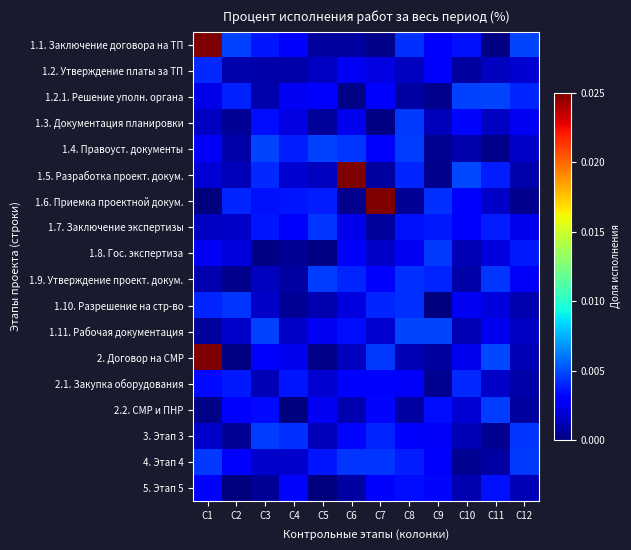

Reading left to right, extract all data points from this chart.

1.1. Заключение договора на ТП: C1=1.0	C2=0.0	C3=0.0	C4=0.0	C5=0.0	C6=0.0	C7=0.0	C8=0.0	C9=0.0	C10=0.0	C11=0.0	C12=0.0
1.2. Утверждение платы за ТП: C1=0.0	C2=0.0	C3=0.0	C4=0.0	C5=0.0	C6=0.0	C7=0.0	C8=0.0	C9=0.0	C10=0.0	C11=0.0	C12=0.0
1.2.1. Решение уполн. органа: C1=0.0	C2=0.0	C3=0.0	C4=0.0	C5=0.0	C6=0.0	C7=0.0	C8=0.0	C9=0.0	C10=0.0	C11=0.0	C12=0.0
1.3. Документация планировки: C1=0.0	C2=0.0	C3=0.0	C4=0.0	C5=0.0	C6=0.0	C7=0.0	C8=0.0	C9=0.0	C10=0.0	C11=0.0	C12=0.0
1.4. Правоуст. документы: C1=0.0	C2=0.0	C3=0.0	C4=0.0	C5=0.0	C6=0.0	C7=0.0	C8=0.0	C9=0.0	C10=0.0	C11=0.0	C12=0.0
1.5. Разработка проект. докум.: C1=0.0	C2=0.0	C3=0.0	C4=0.0	C5=0.0	C6=1.0	C7=0.0	C8=0.0	C9=0.0	C10=0.0	C11=0.0	C12=0.0
1.6. Приемка проектной докум.: C1=0.0	C2=0.0	C3=0.0	C4=0.0	C5=0.0	C6=0.0	C7=1.0	C8=0.0	C9=0.0	C10=0.0	C11=0.0	C12=0.0
1.7. Заключение экспертизы: C1=0.0	C2=0.0	C3=0.0	C4=0.0	C5=0.0	C6=0.0	C7=0.0	C8=0.0	C9=0.0	C10=0.0	C11=0.0	C12=0.0
1.8. Гос. экспертиза: C1=0.0	C2=0.0	C3=0.0	C4=0.0	C5=0.0	C6=0.0	C7=0.0	C8=0.0	C9=0.0	C10=0.0	C11=0.0	C12=0.0
1.9. Утверждение проект. докум.: C1=0.0	C2=0.0	C3=0.0	C4=0.0	C5=0.0	C6=0.0	C7=0.0	C8=0.0	C9=0.0	C10=0.0	C11=0.0	C12=0.0
1.10. Разрешение на стр-во: C1=0.0	C2=0.0	C3=0.0	C4=0.0	C5=0.0	C6=0.0	C7=0.0	C8=0.0	C9=0.0	C10=0.0	C11=0.0	C12=0.0
1.11. Рабочая документация: C1=0.0	C2=0.0	C3=0.0	C4=0.0	C5=0.0	C6=0.0	C7=0.0	C8=0.0	C9=0.0	C10=0.0	C11=0.0	C12=0.0
2. Договор на СМР: C1=1.0	C2=0.0	C3=0.0	C4=0.0	C5=0.0	C6=0.0	C7=0.0	C8=0.0	C9=0.0	C10=0.0	C11=0.0	C12=0.0
2.1. Закупка оборудования: C1=0.0	C2=0.0	C3=0.0	C4=0.0	C5=0.0	C6=0.0	C7=0.0	C8=0.0	C9=0.0	C10=0.0	C11=0.0	C12=0.0
2.2. СМР и ПНР: C1=0.0	C2=0.0	C3=0.0	C4=0.0	C5=0.0	C6=0.0	C7=0.0	C8=0.0	C9=0.0	C10=0.0	C11=0.0	C12=0.0
3. Этап 3: C1=0.0	C2=0.0	C3=0.0	C4=0.0	C5=0.0	C6=0.0	C7=0.0	C8=0.0	C9=0.0	C10=0.0	C11=0.0	C12=0.0
4. Этап 4: C1=0.0	C2=0.0	C3=0.0	C4=0.0	C5=0.0	C6=0.0	C7=0.0	C8=0.0	C9=0.0	C10=0.0	C11=0.0	C12=0.0
5. Этап 5: C1=0.0	C2=0.0	C3=0.0	C4=0.0	C5=0.0	C6=0.0	C7=0.0	C8=0.0	C9=0.0	C10=0.0	C11=0.0	C12=0.0